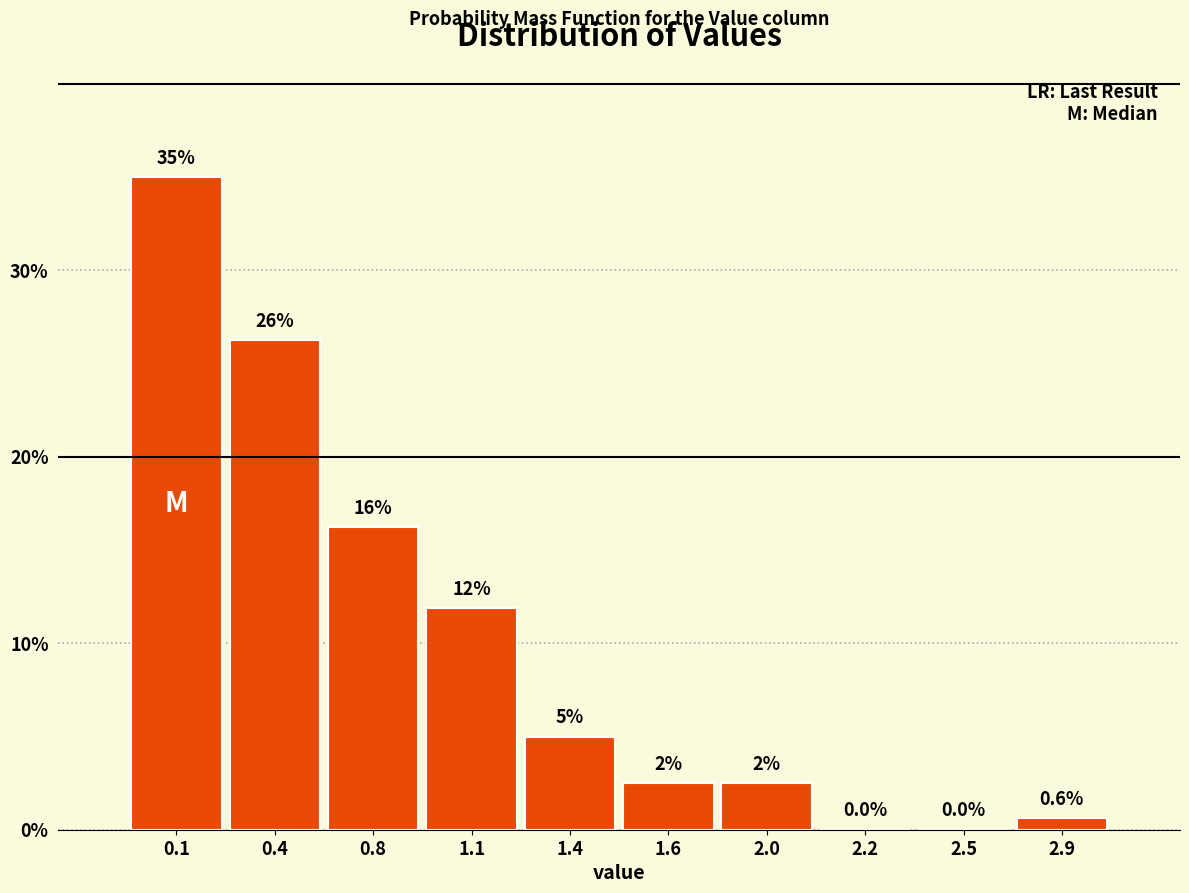

True or false: the data shows 16.2 at 0.8.

True